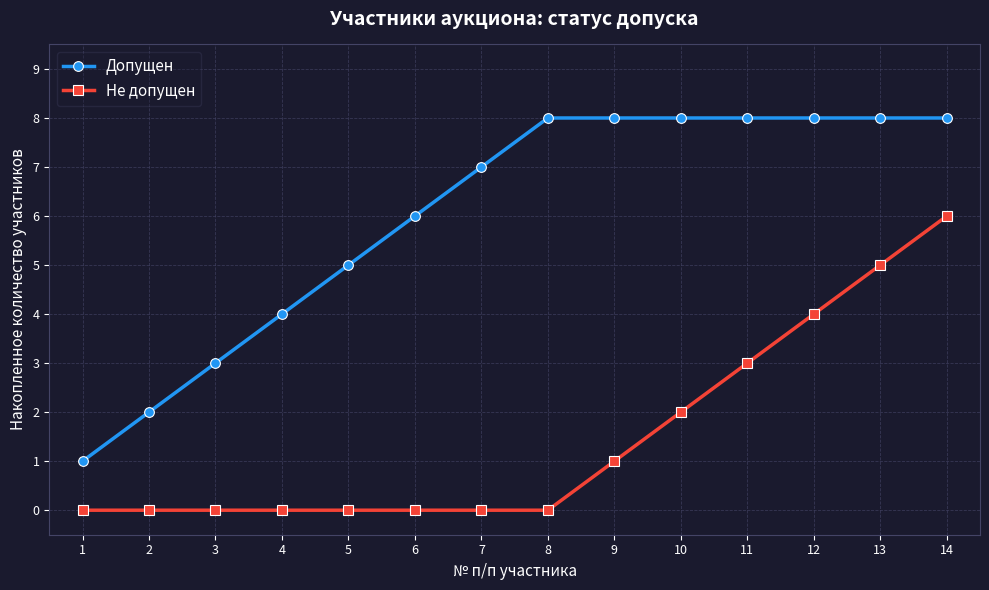

What is the sum of all Не допущен values?

21